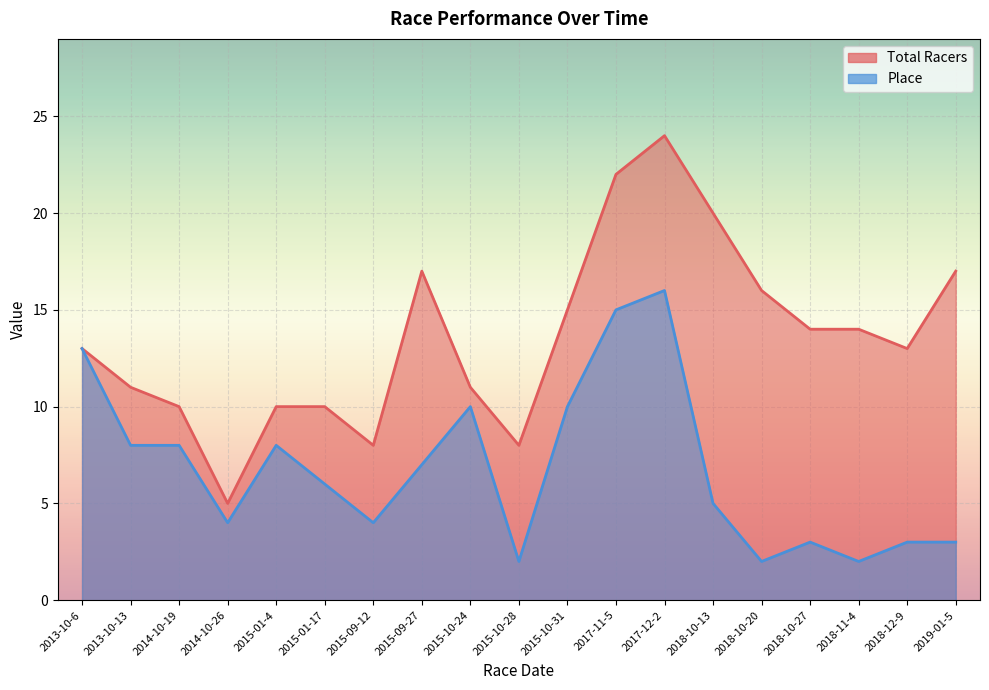

What is the label of the 1st point from the left?

2013-10-6